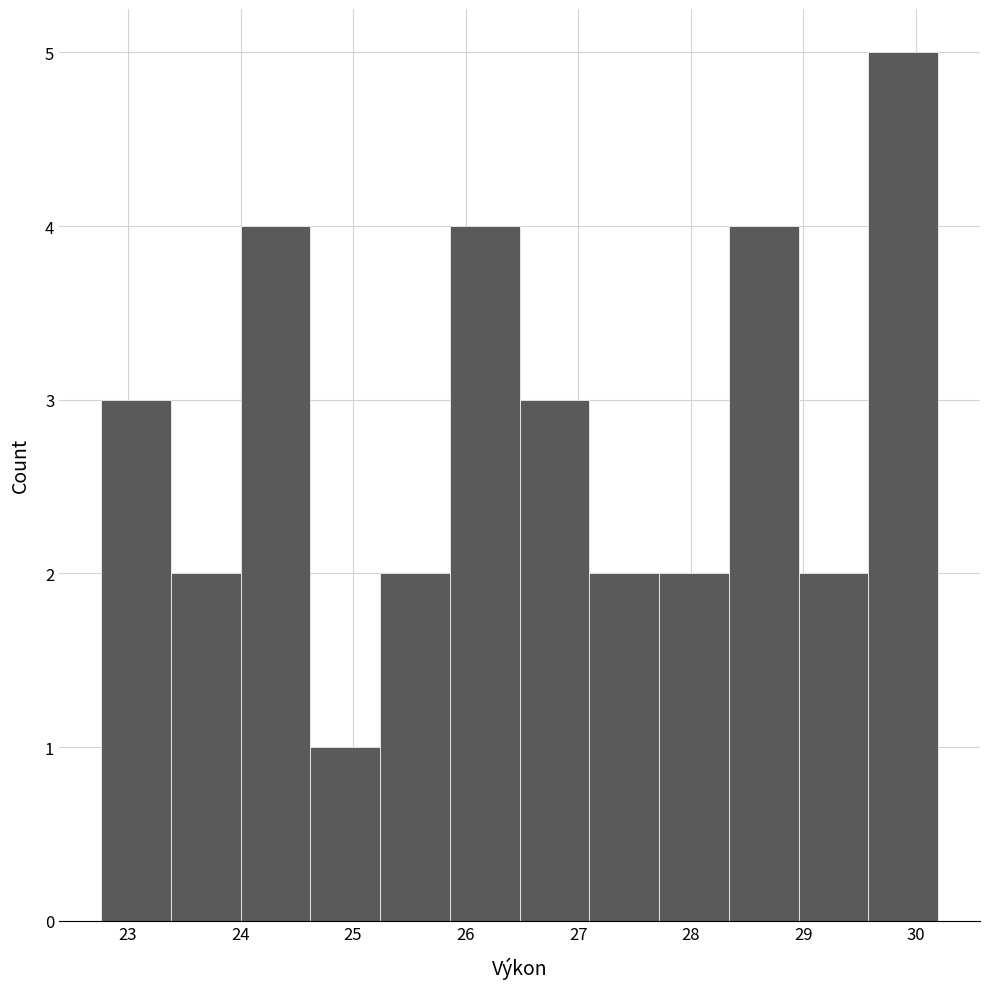

Reading left to right, transcribe this chart: for each bar, give the range it covers on the x-axis and its height. Neither the bar edges nor the heights are printed on the chart, so give them approximately, as read against the axes.

22.76 to 23.38: 3
23.38 to 24.00: 2
24.00 to 24.62: 4
24.62 to 25.24: 1
25.24 to 25.86: 2
25.86 to 26.48: 4
26.48 to 27.10: 3
27.10 to 27.72: 2
27.72 to 28.34: 2
28.34 to 28.96: 4
28.96 to 29.58: 2
29.58 to 30.20: 5